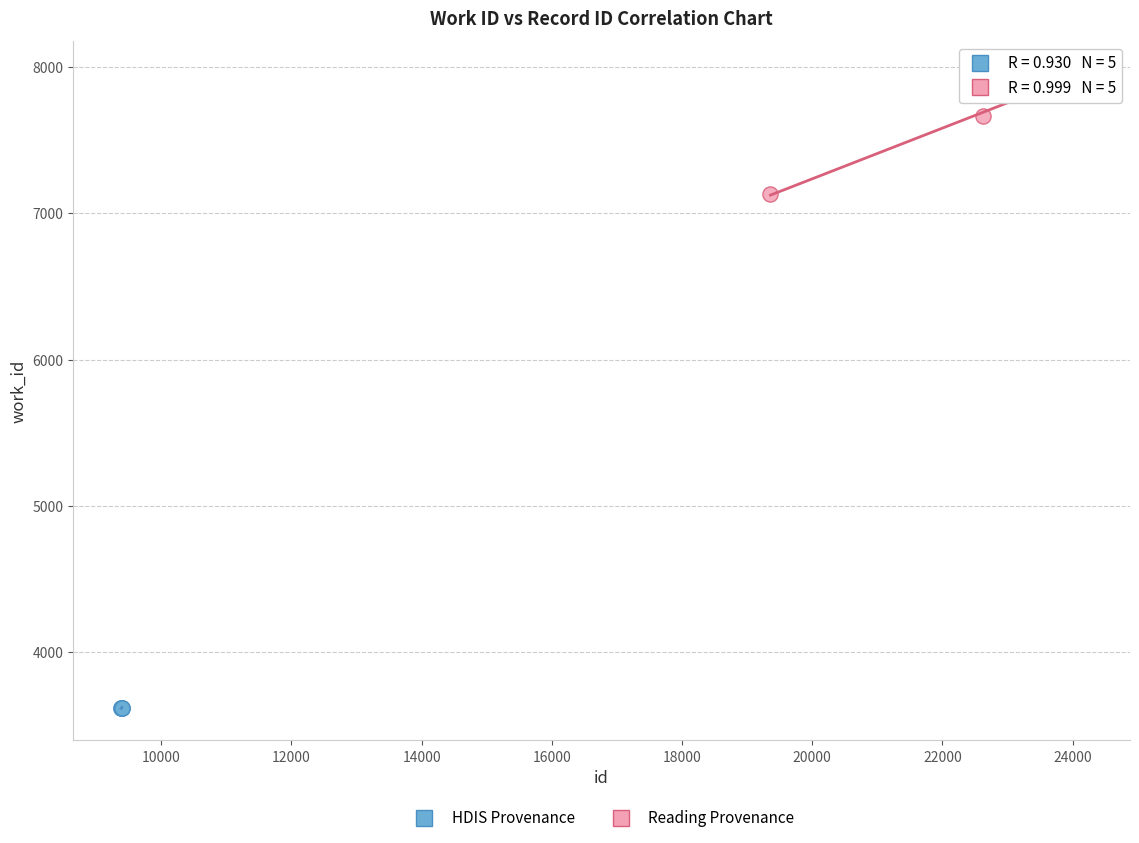

What are all the series names shown in the legend?

HDIS Provenance, Reading Provenance